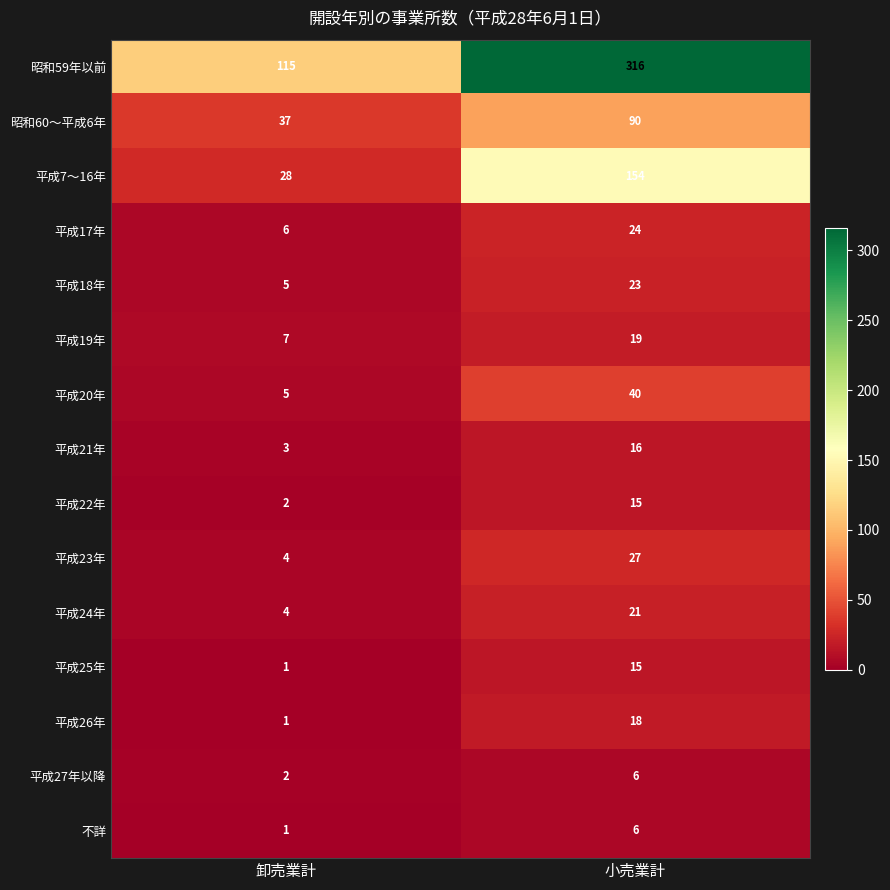

The value of 平成17年 at 小売業計 is 39. True or false?

False